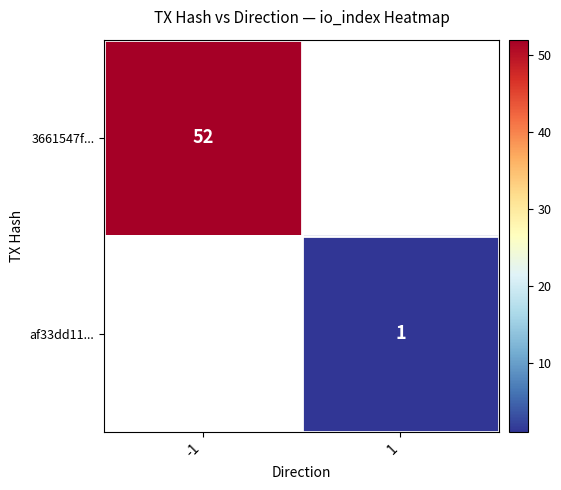

The 3661547f... series shows 52 at -1. True or false?

True